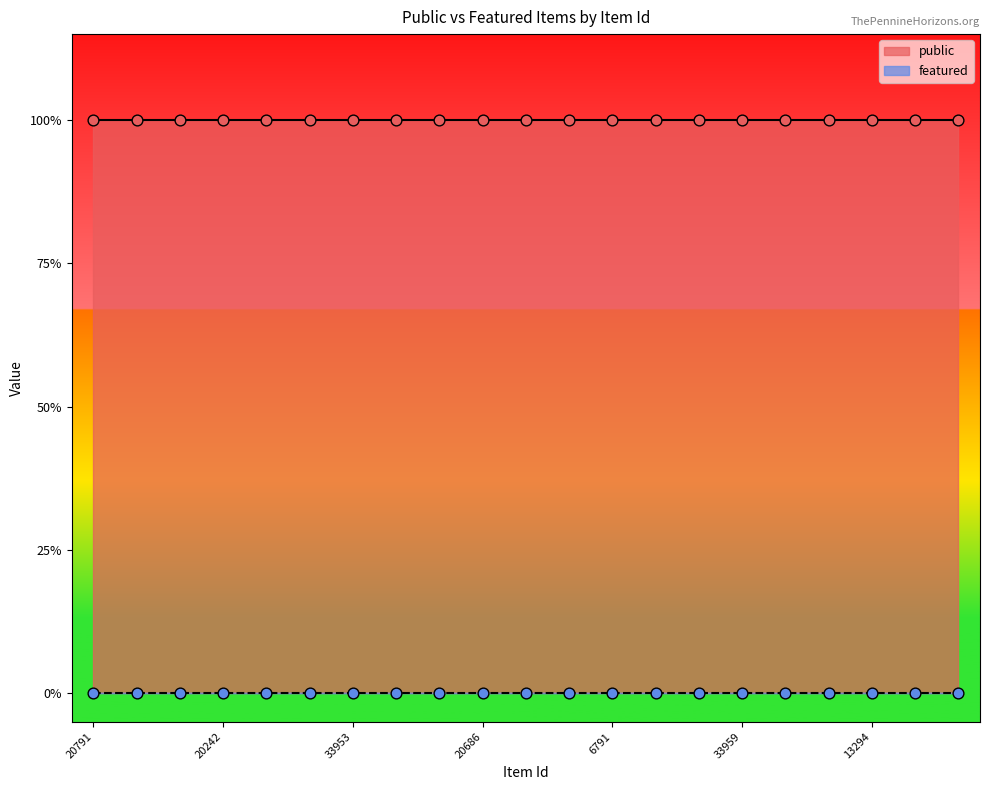

At how many categories does at least one series exceed 0?

21